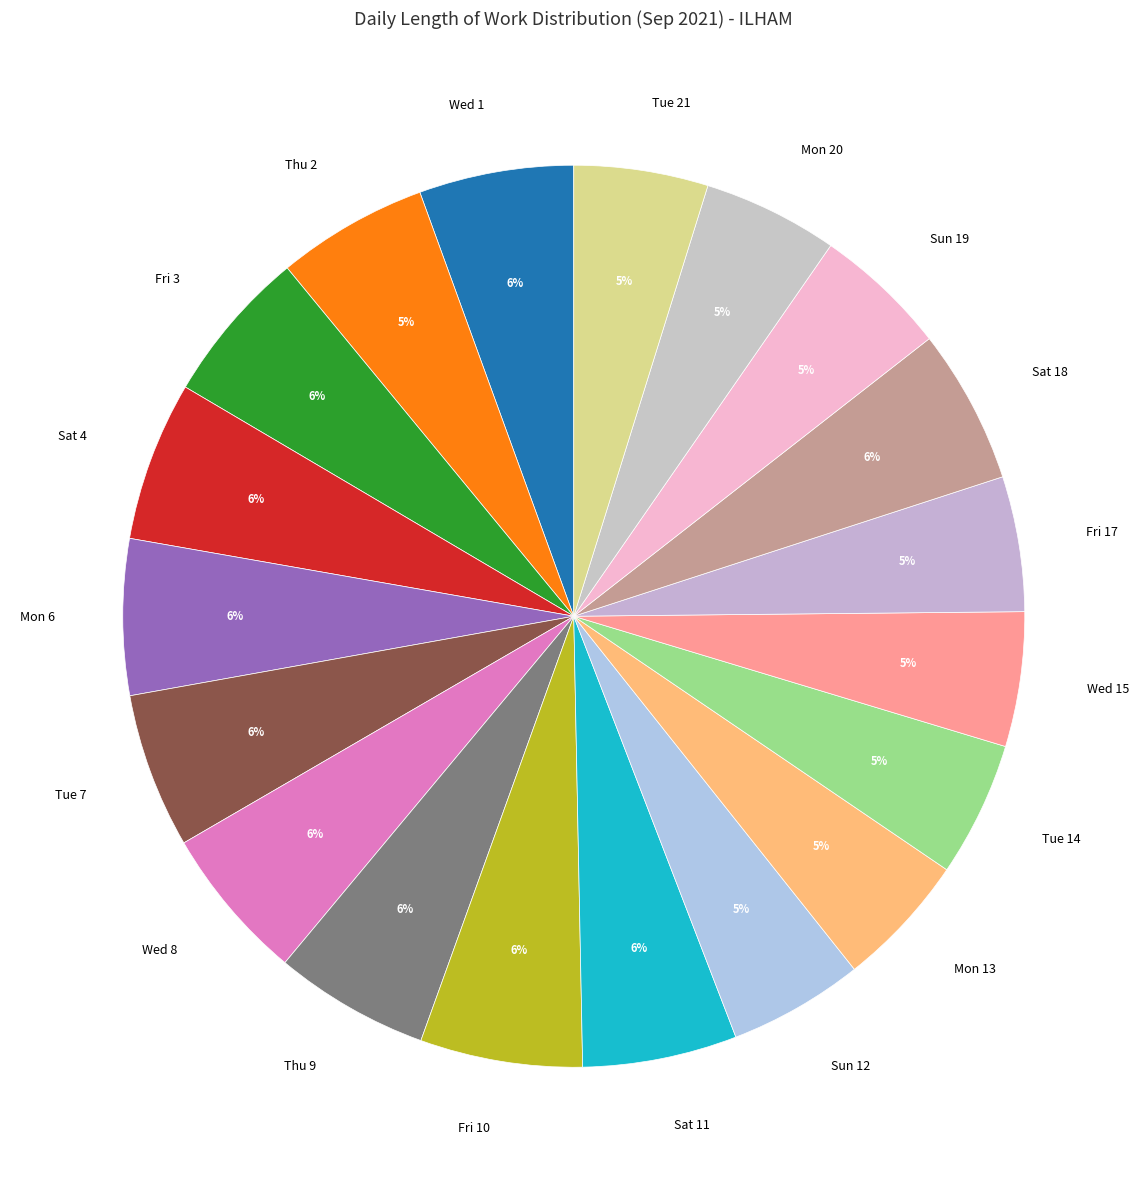

Between Mon 20 and Wed 8, which is larger?

Wed 8